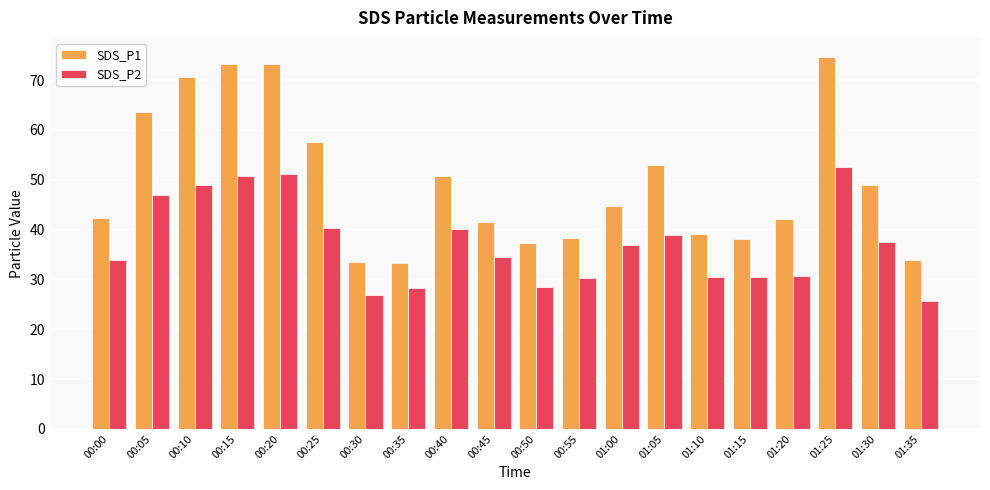

What is the average value of the SDS_P1 series?

49.5